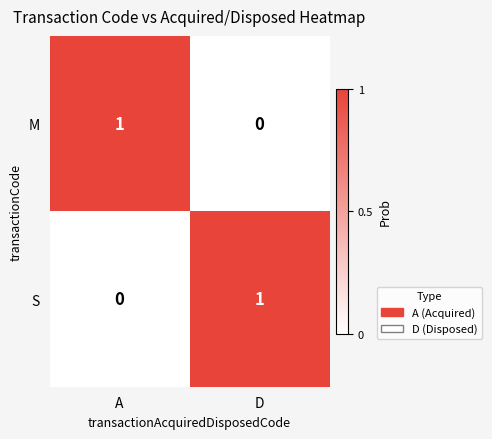

At which label does M reach its peak?

A